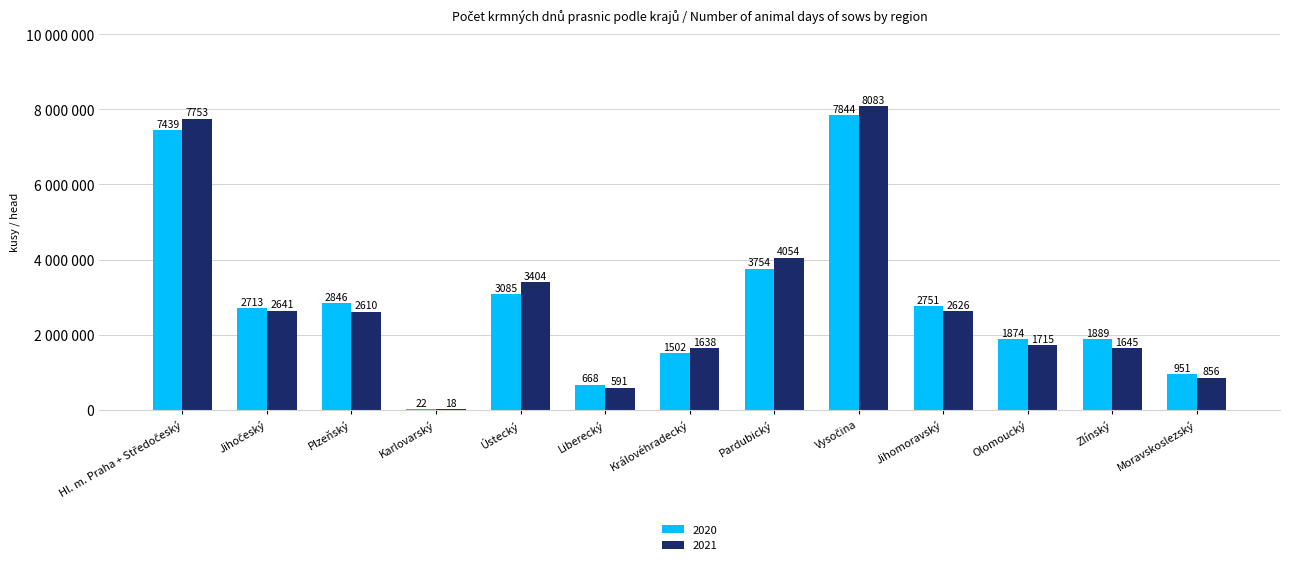

What is the difference between the second highest and minimum values in the 2020 series?

7417061